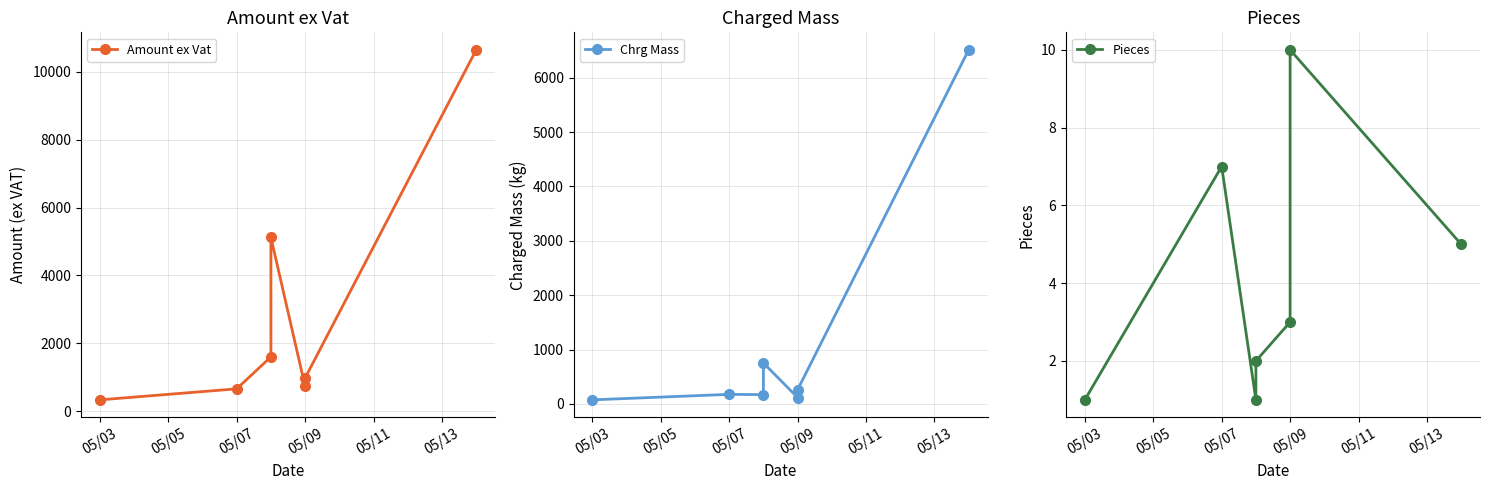

True or false: Pieces and Amount ex Vat cross at least once.

False